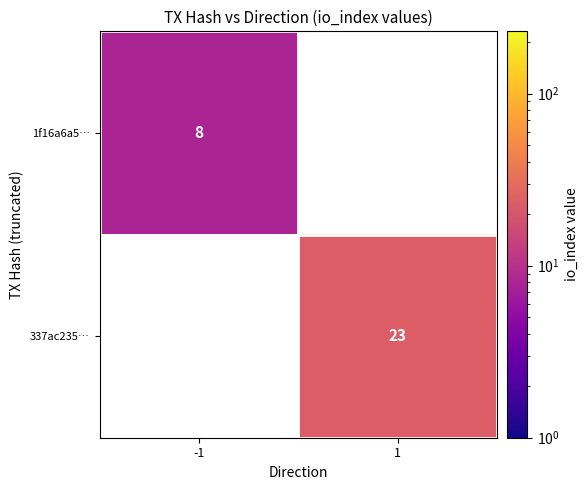

Is it true that 337ac235… equals 39 at 1?

False